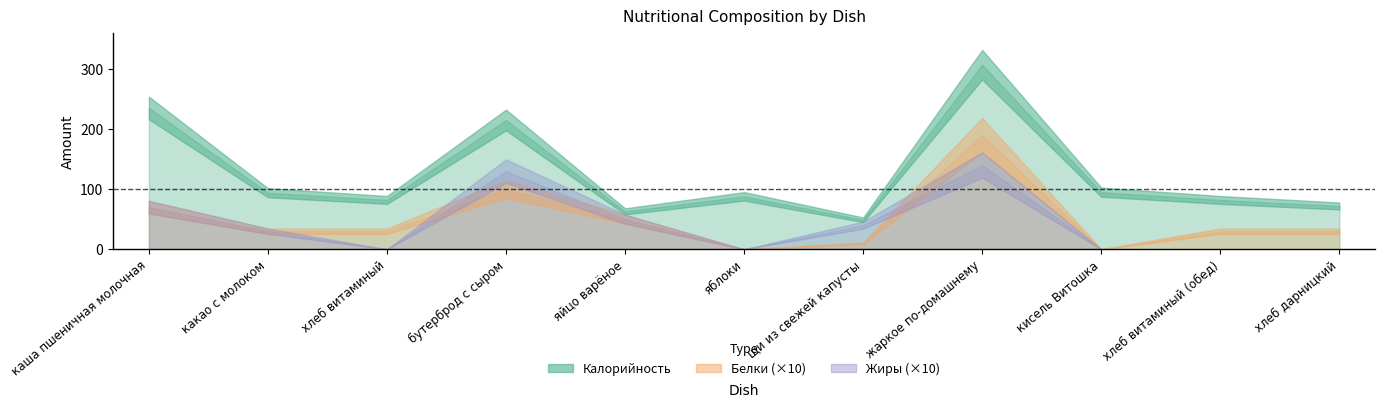

Between какао с молоком and яйцо варёное, which is larger?

какао с молоком